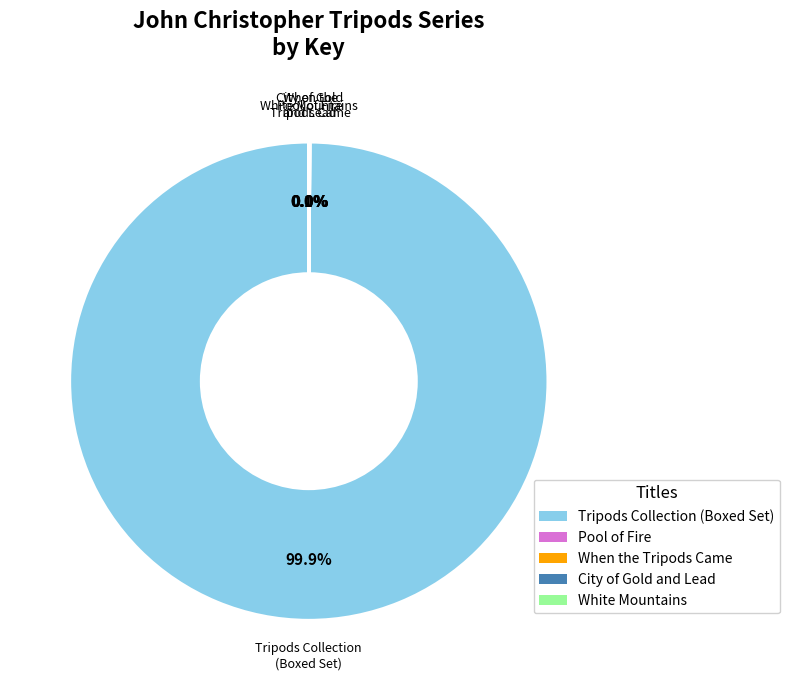

Is Tripods Collection (Boxed Set) the majority of the pie?

Yes